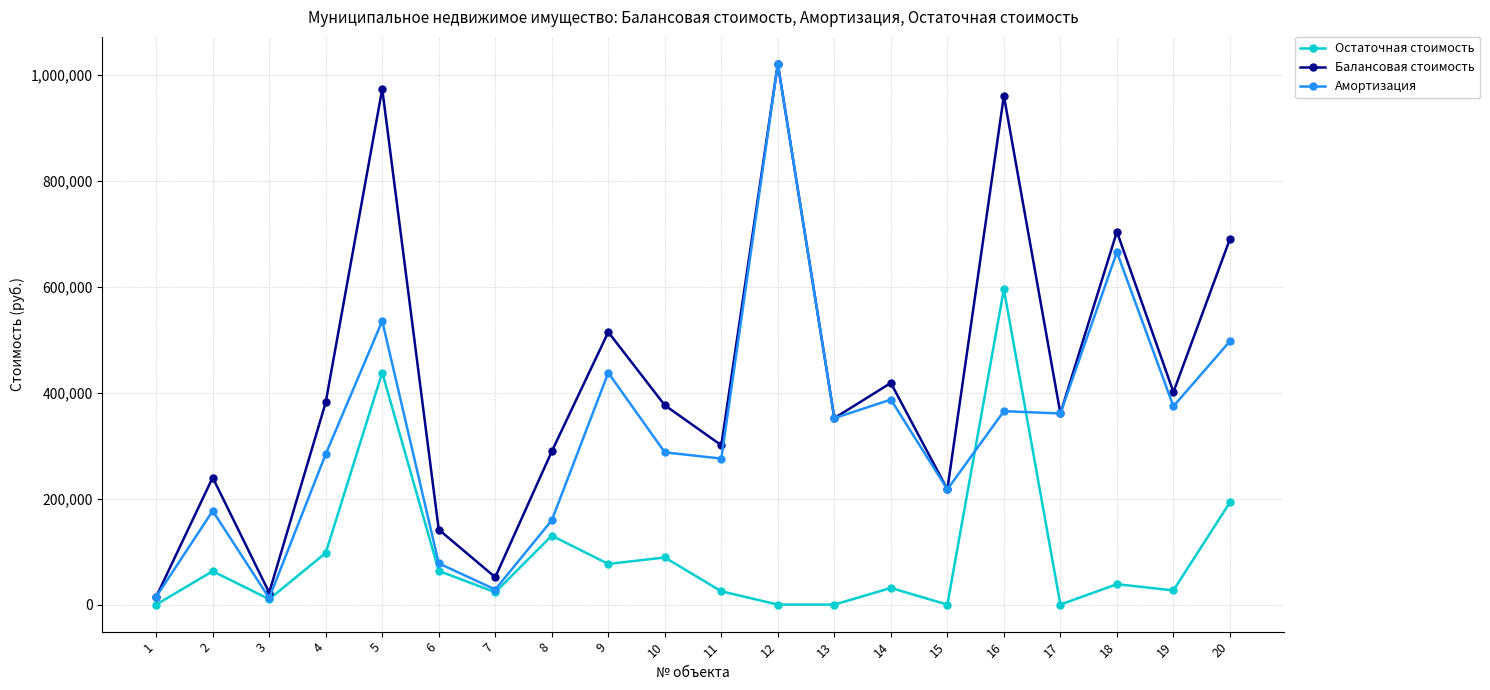

What is the value of the Остаточная стоимость point at the 2nd from the left?

63029.4